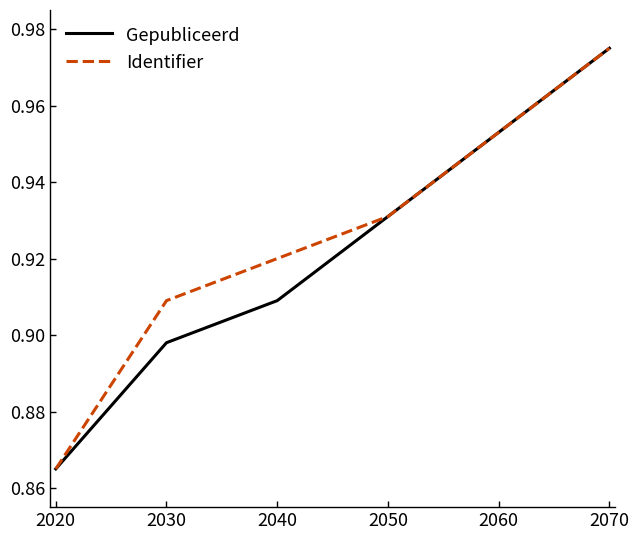

What is the sum of all Identifier values?

5.6